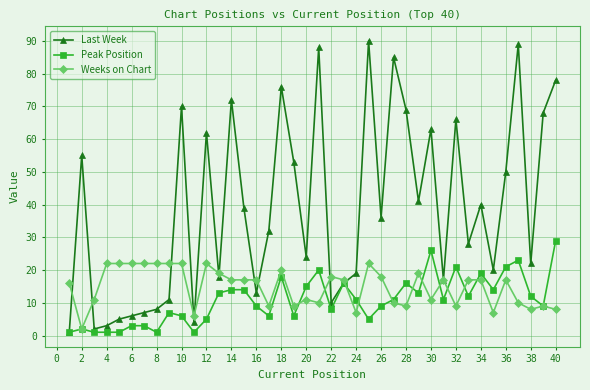

Does the chart have visible grid lines?

Yes